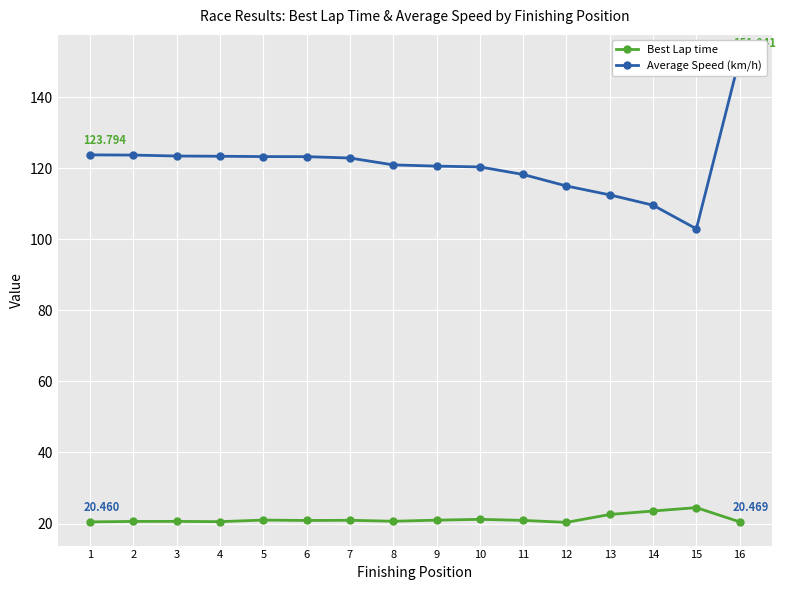

How many lines are shown in the chart?

2